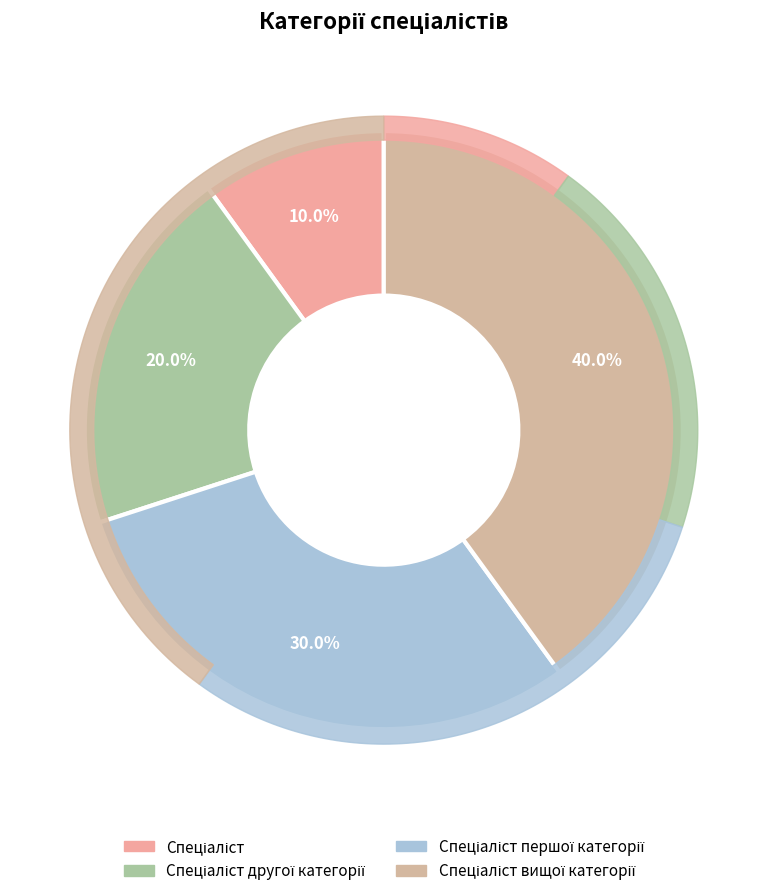

Is Спеціаліст першої категорії the majority of the pie?

No